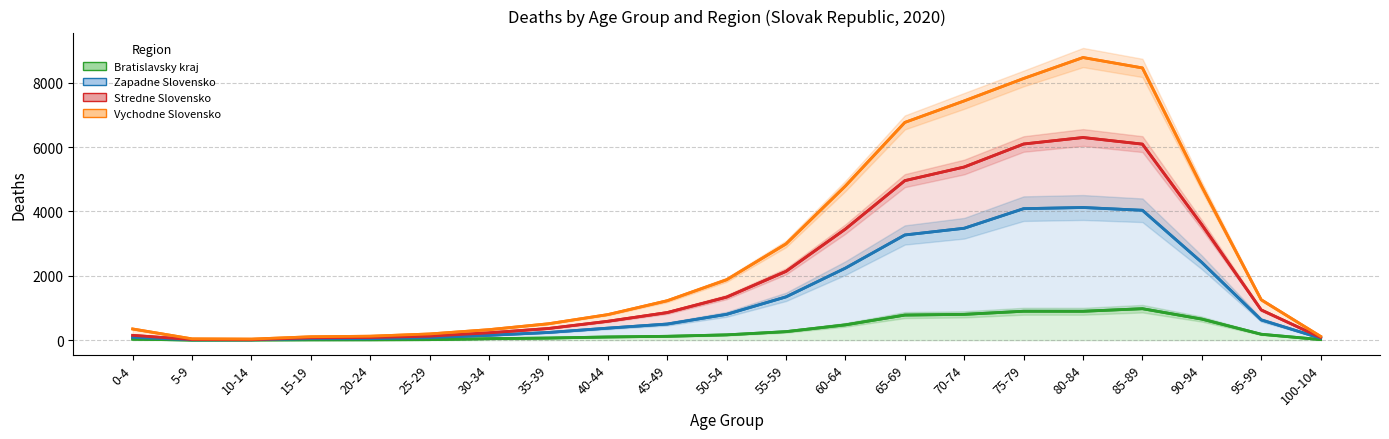

The Zapadne Slovensko series shows 1338 at 50-54. True or false?

True